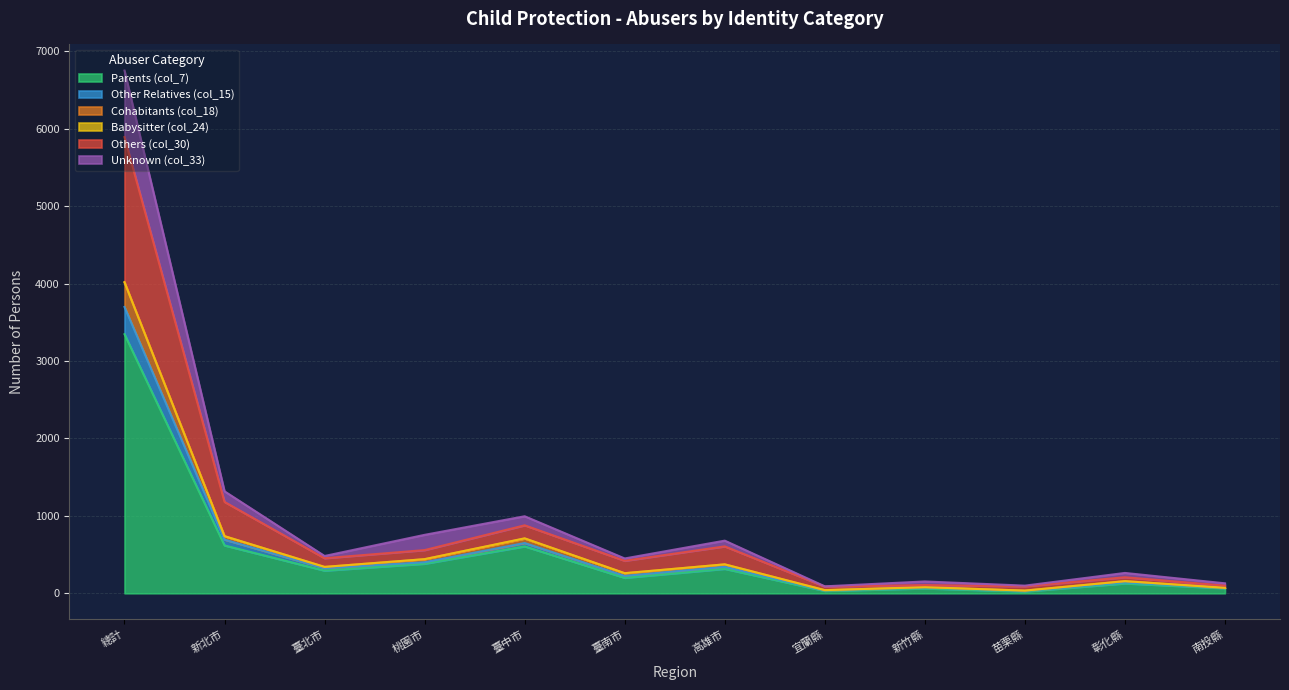

At which category does the chart reach its peak across all series?

總計